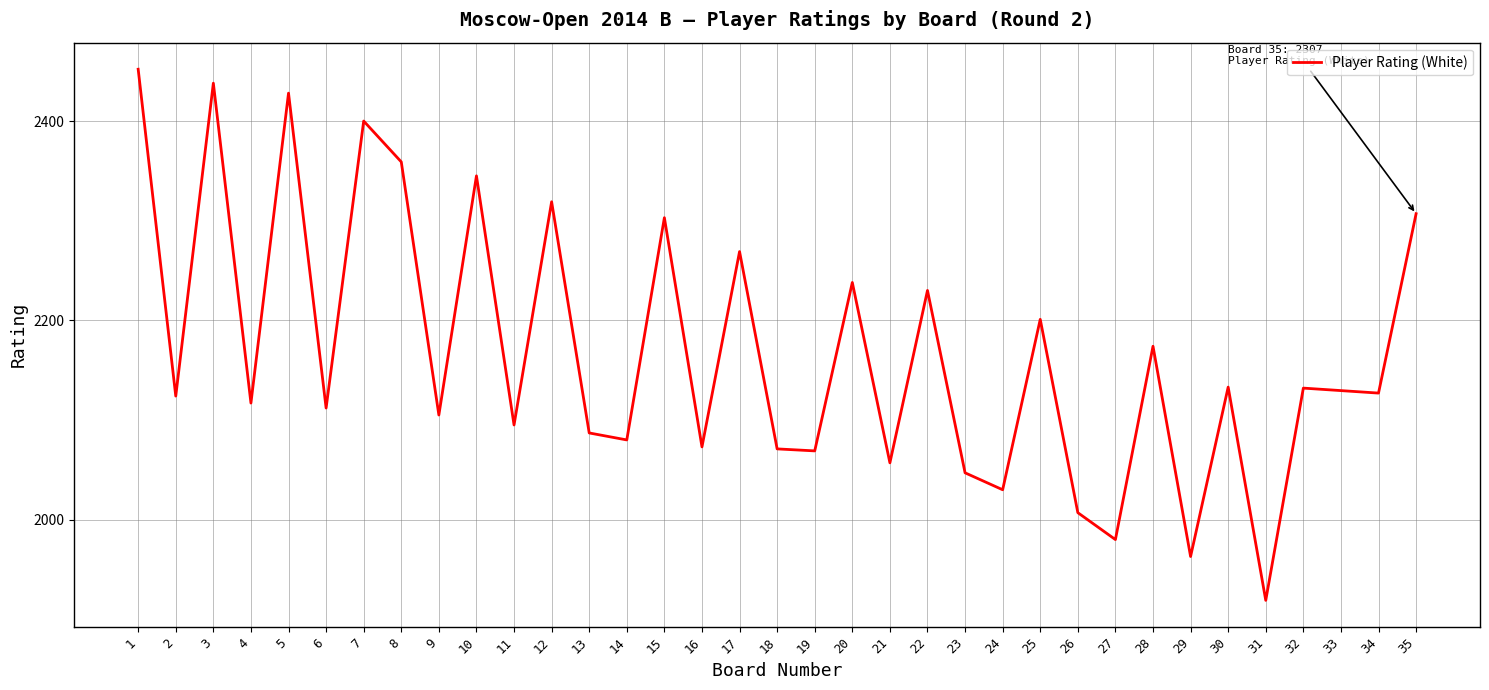

Count the number of data series in this chart.

1